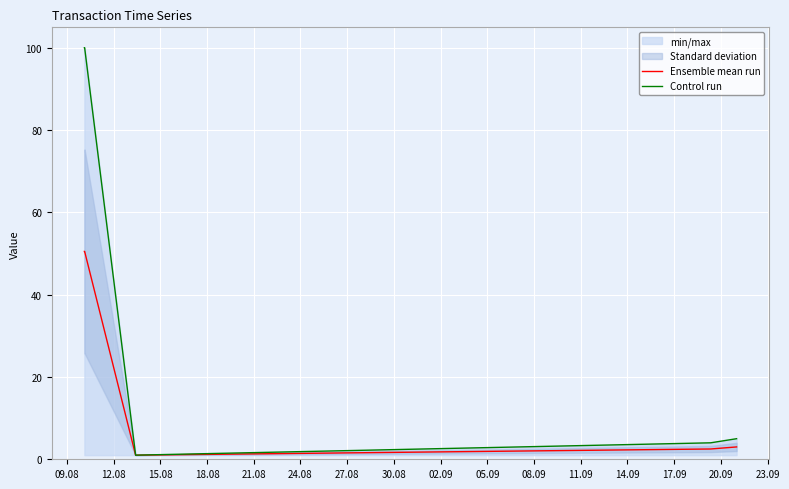

What is the highest value of the Ensemble mean run series?

50.5